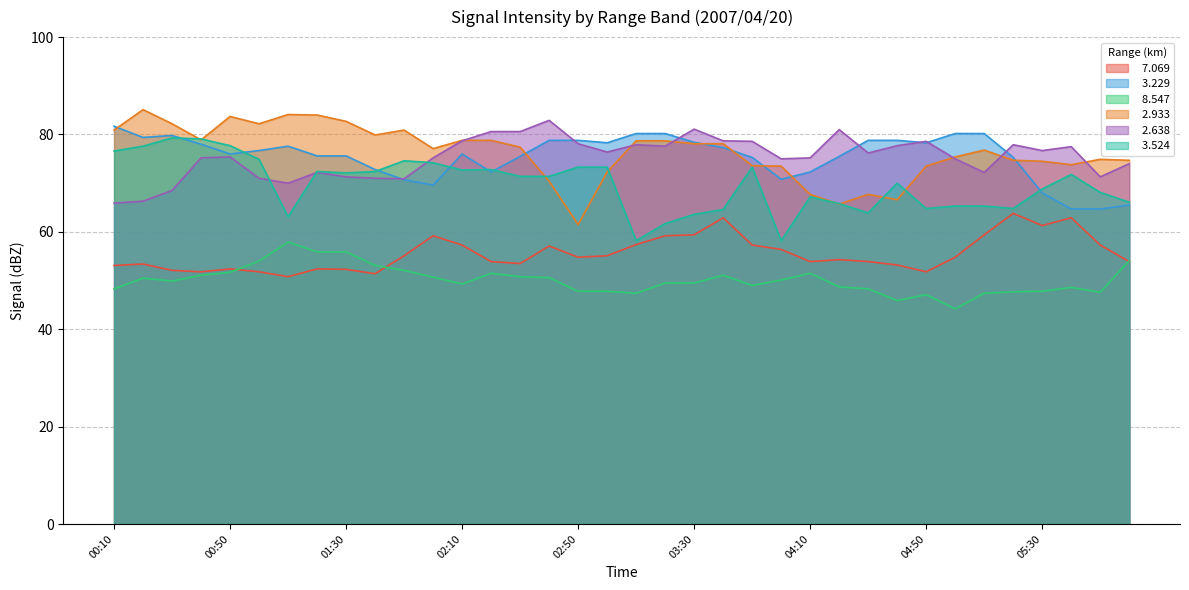

What is the difference between the second highest and minimum values in the   7.069 series?

12.1